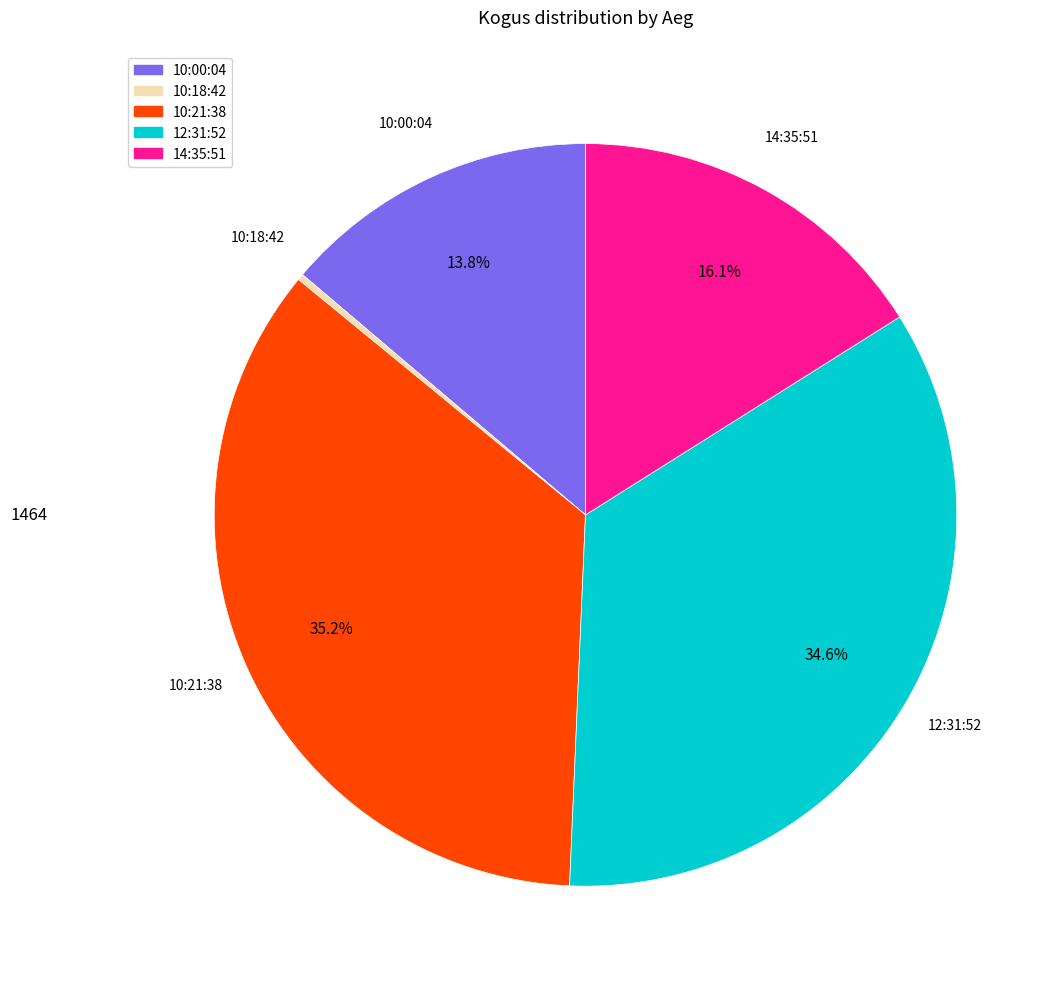

Is there any slice that represents more than half of the pie?

No